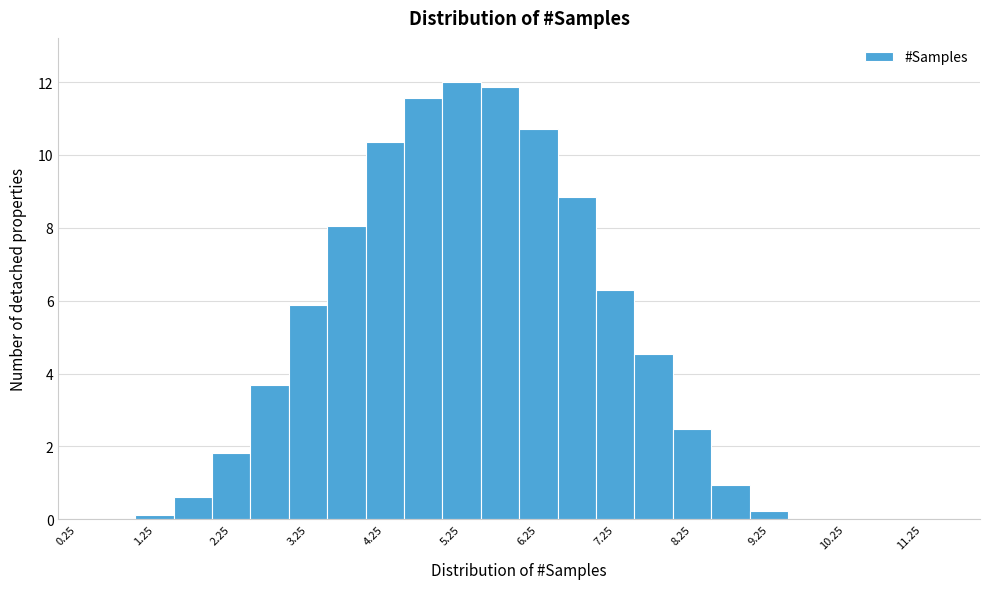

Reading left to right, list every bar in this chart as the range it spans on the x-axis followed by its height. The values are not printed on the chart, so give them approximately, as read against the axis.

0.0 to 0.5: 0
0.5 to 1.0: 0
1.0 to 1.5: under 0.2
1.5 to 2.0: 0.6
2.0 to 2.5: 1.8
2.5 to 3.0: 3.6
3.0 to 3.5: 5.8
3.5 to 4.0: 8.0
4.0 to 4.5: 10.4
4.5 to 5.0: 11.6
5.0 to 5.5: 12.0
5.5 to 6.0: 11.8
6.0 to 6.5: 10.8
6.5 to 7.0: 8.8
7.0 to 7.5: 6.2
7.5 to 8.0: 4.6
8.0 to 8.5: 2.4
8.5 to 9.0: 1.0
9.0 to 9.5: 0.2
9.5 to 10.0: under 0.2
10.0 to 10.5: 0
10.5 to 11.0: under 0.2
11.0 to 11.5: 0
11.5 to 12.0: 0